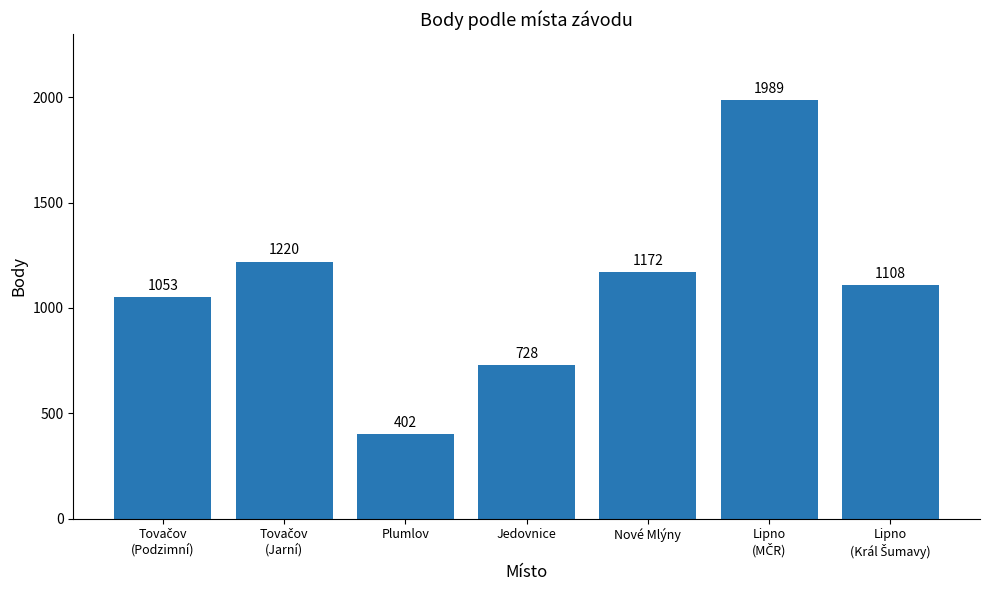

At which category does the chart reach its minimum across all series?

Plumlov